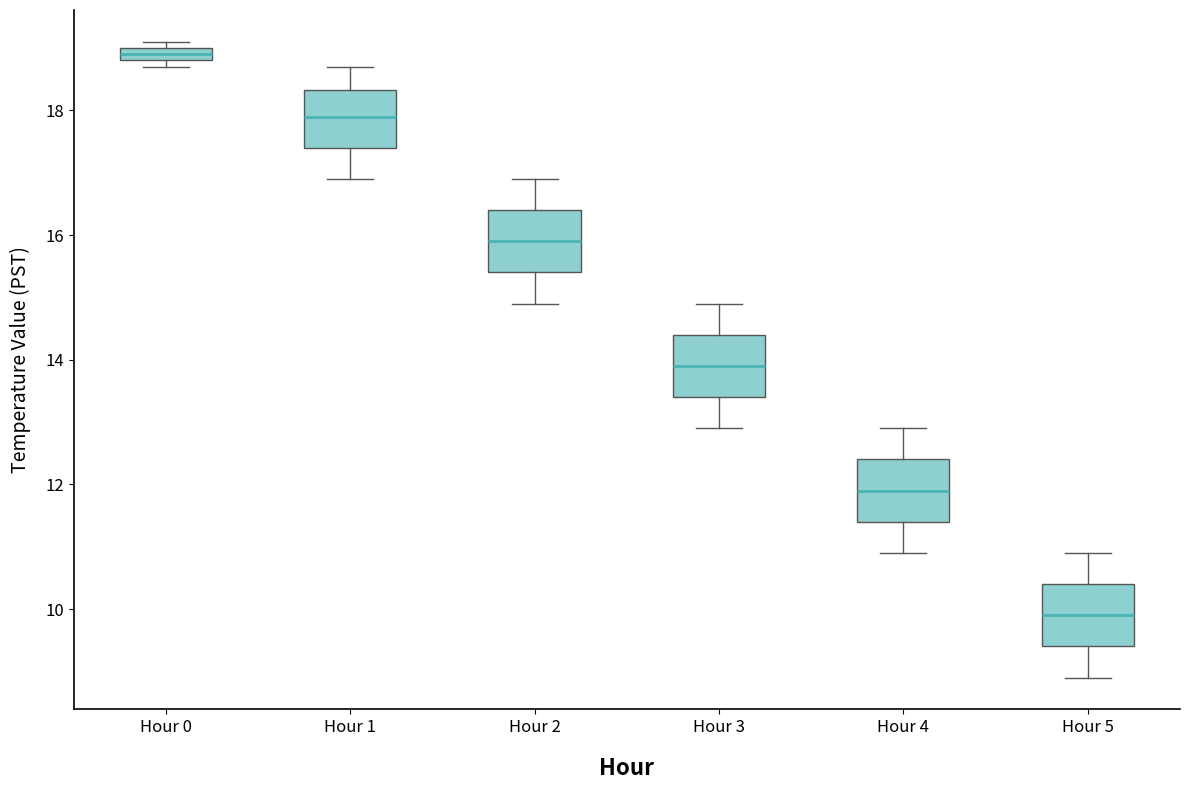

Where does the upper whisker of the box for Hour 4 end on the y-axis? The values are not printed on the chart, so give them approximately, as read against the axis.

13.0